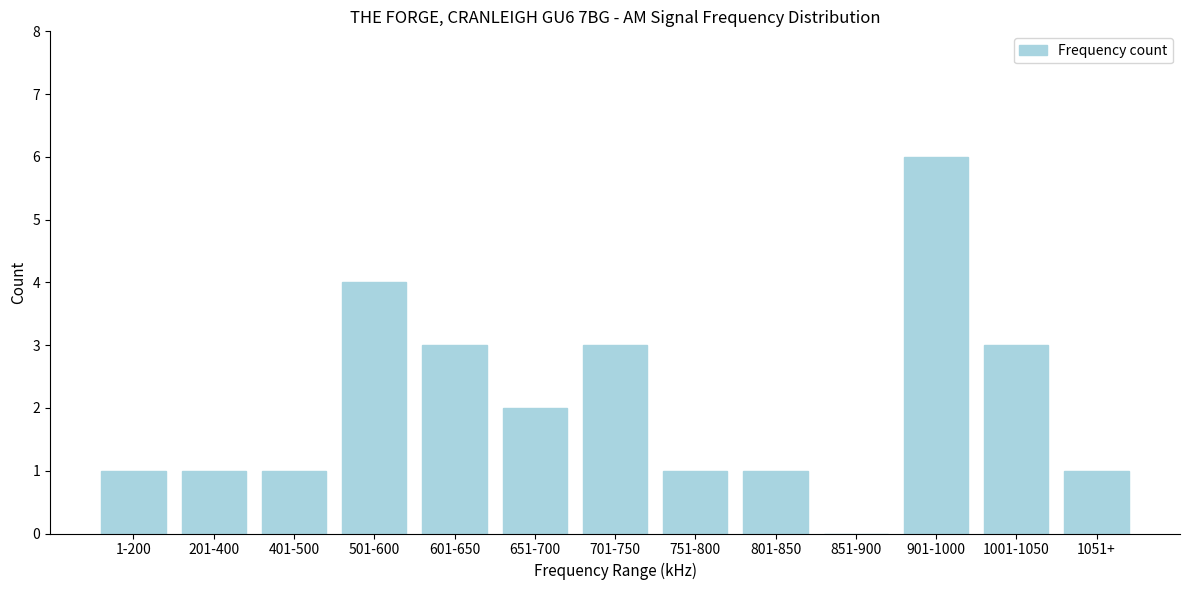

Reading left to right, extract all data points from this chart.

1-200=1	201-400=1	401-500=1	501-600=4	601-650=3	651-700=2	701-750=3	751-800=1	801-850=1	851-900=0	901-1000=6	1001-1050=3	1051+=1